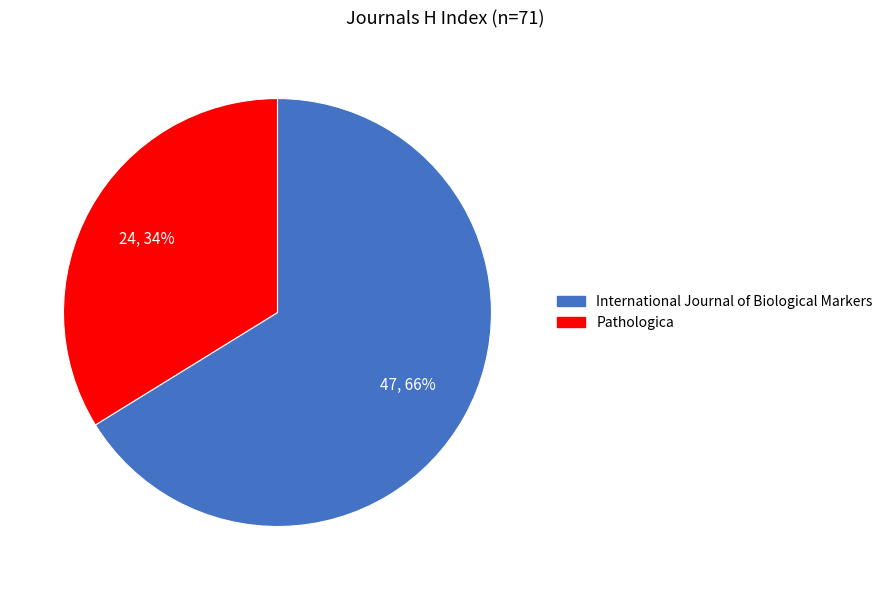

Does Pathologica represent more than half of the total?

No